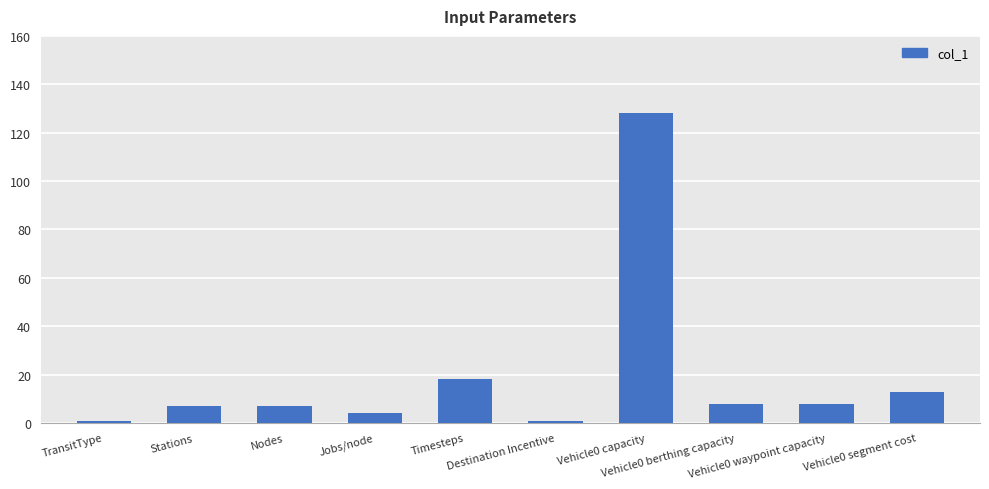

What is the label of the 10th bar from the right?

TransitType